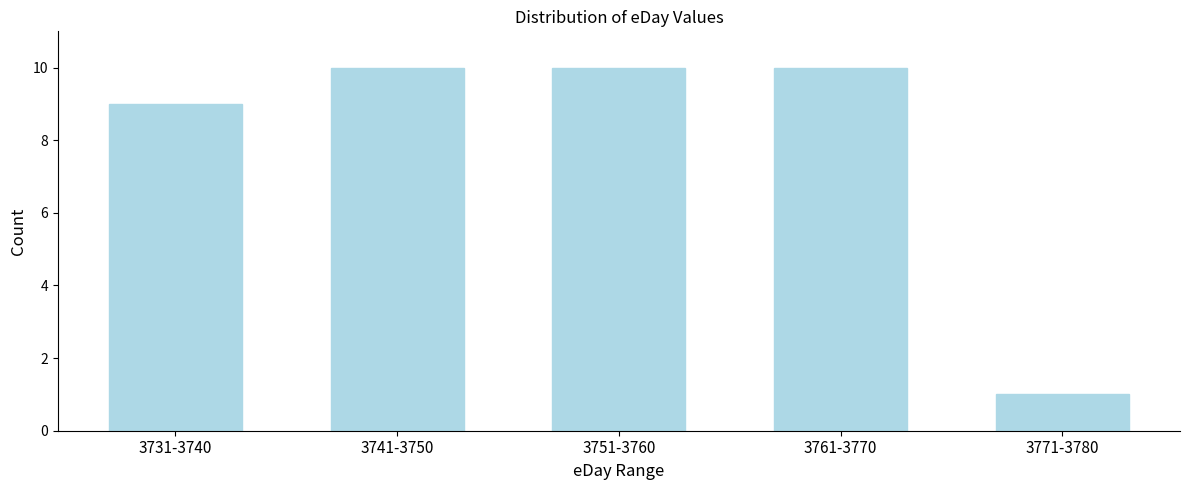

Reading left to right, transcribe all the data shown in this chart.

3731-3740=9	3741-3750=10	3751-3760=10	3761-3770=10	3771-3780=1